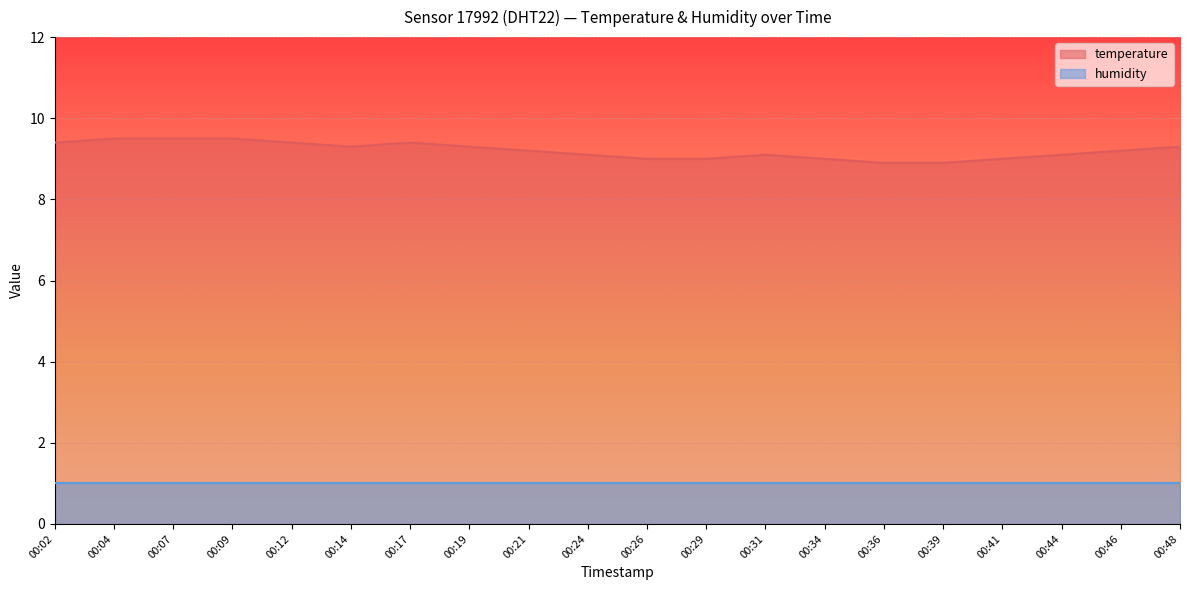

Rank the categories by value from lowest to highest.

00:36, 00:39, 00:26, 00:29, 00:34, 00:41, 00:24, 00:31, 00:44, 00:21, 00:46, 00:14, 00:19, 00:48, 00:02, 00:12, 00:17, 00:04, 00:07, 00:09